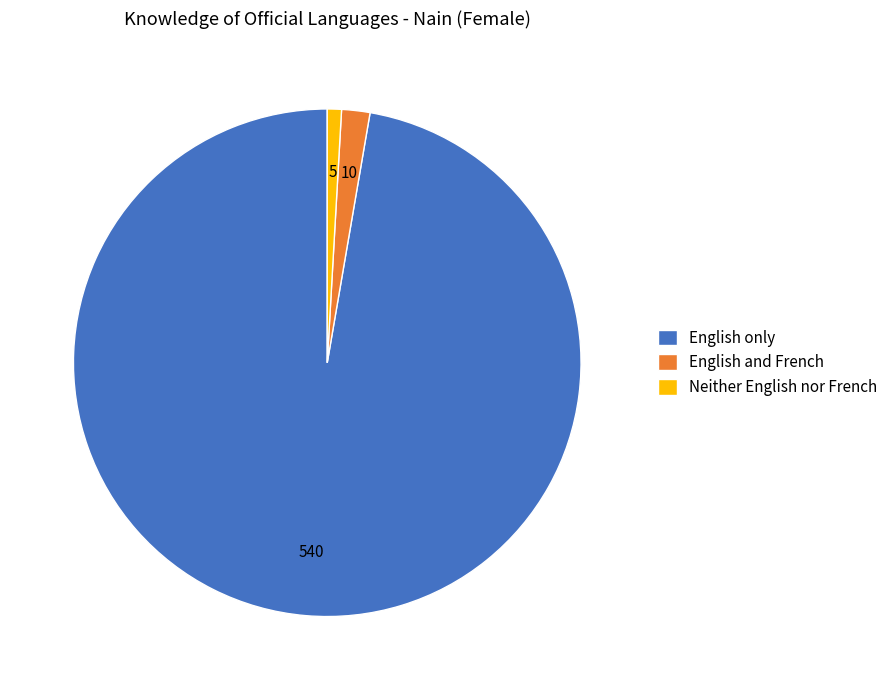

Which category has the biggest portion of the pie?

English only